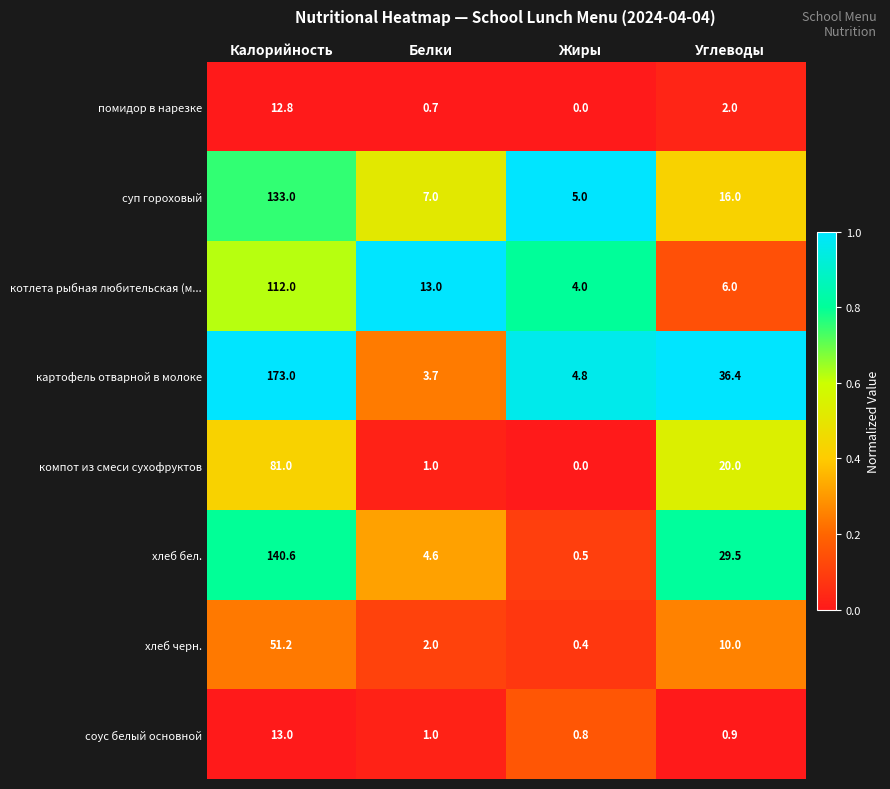

How many data points does each series have?

4